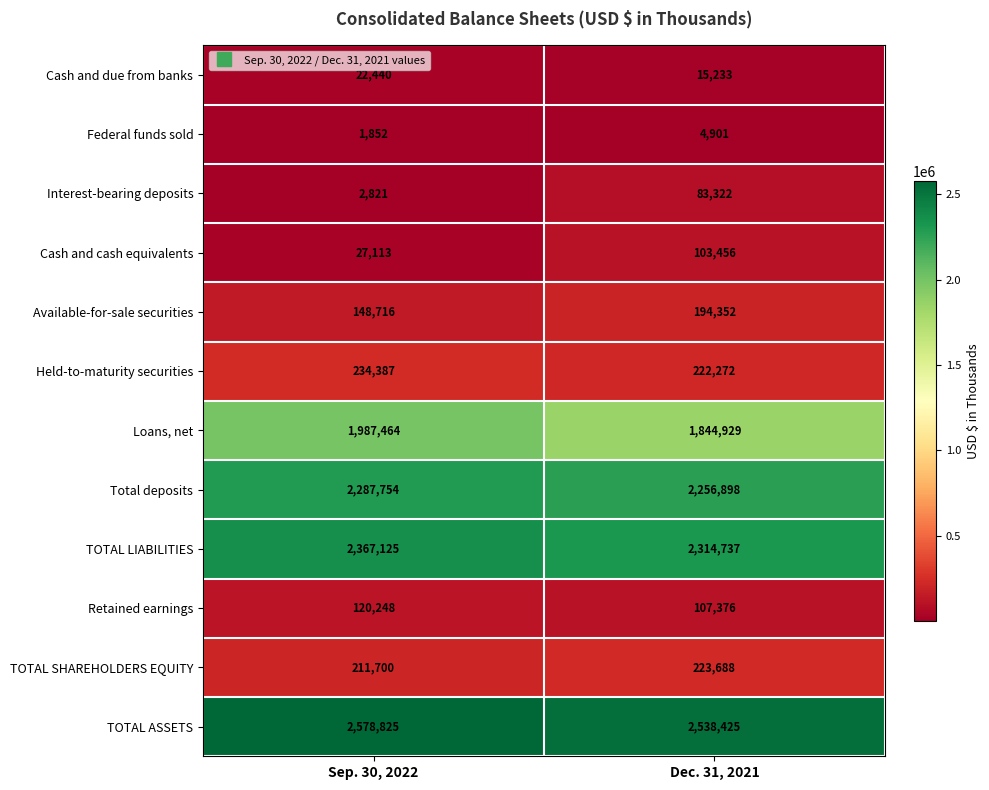

What is the average value of the Available-for-sale securities series?

171534